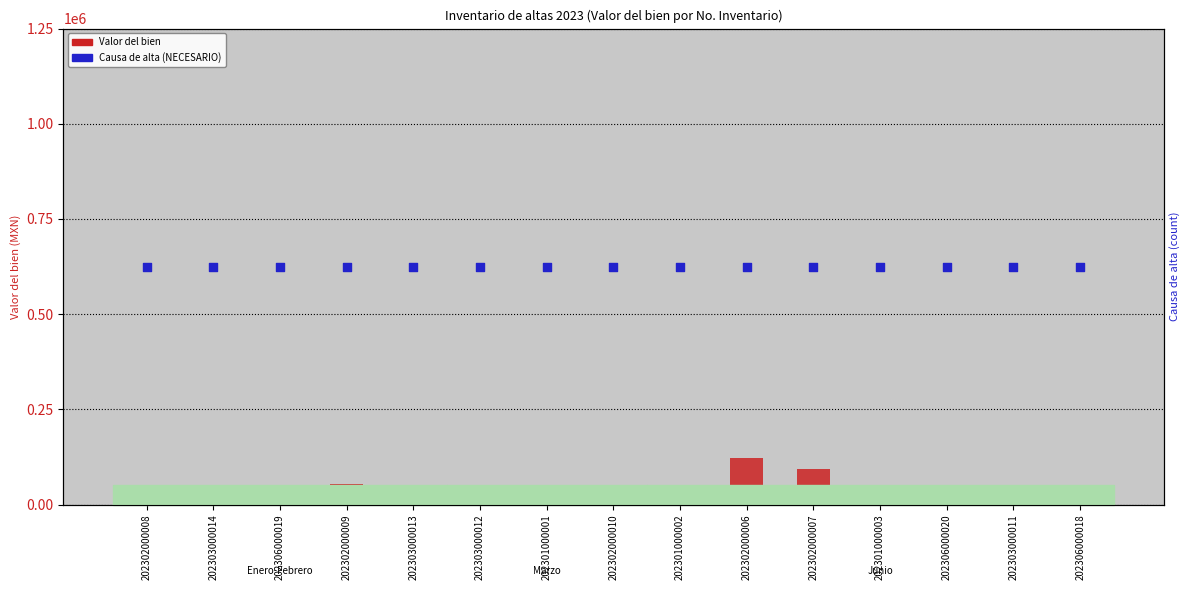

Which series reaches the minimum Y coordinate?

Valor del bien